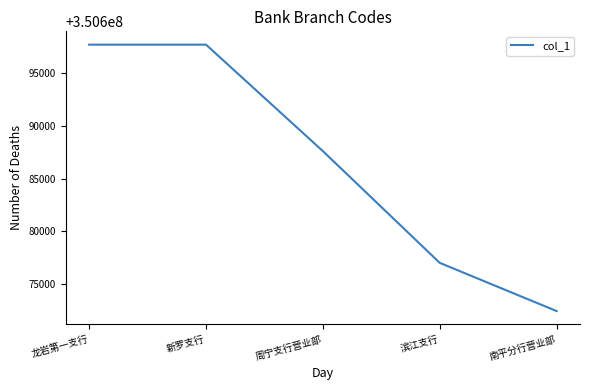

Reading right to left, transcribe all the data shown in this chart.

南平分行营业部=350672433	滨江支行=350677007	周宁支行营业部=350687607	新罗支行=350697707	龙岩第一支行=350697707